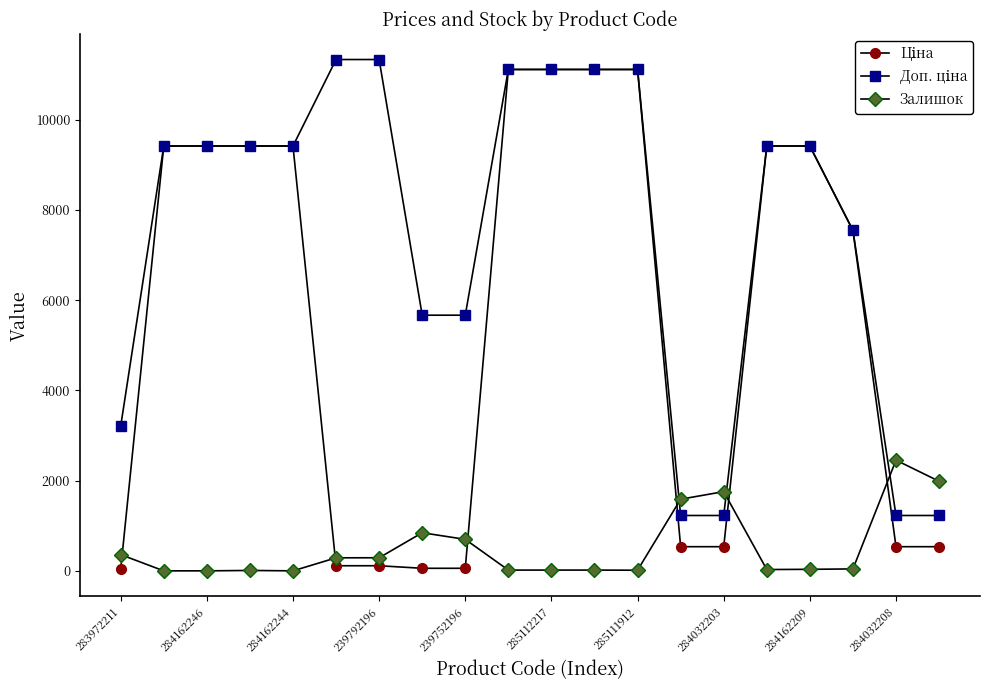

At how many categories does at least one series exceed 7133?

13